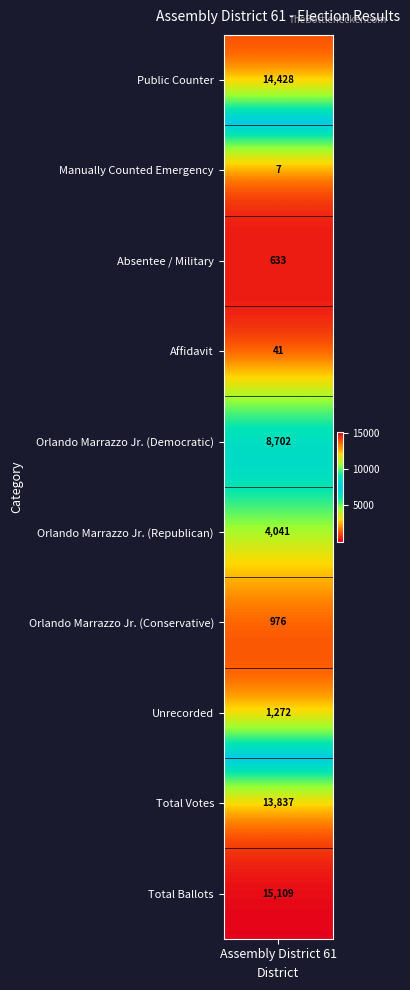

How many data points are less than 4041?

5